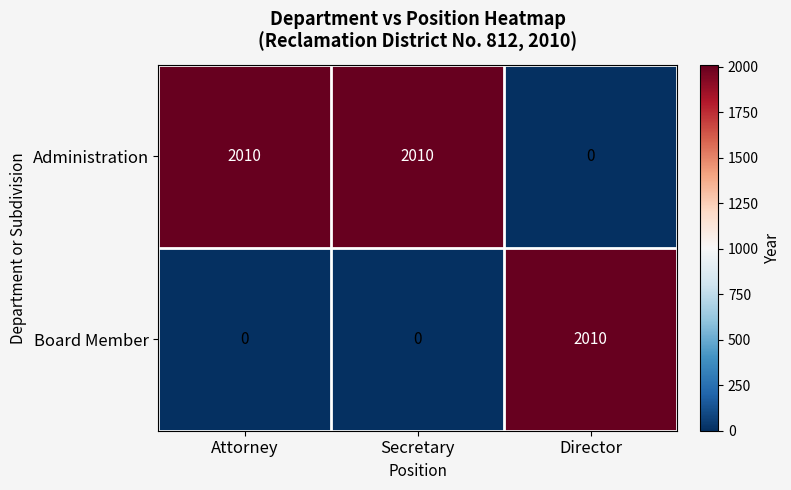

The value of Board Member at Attorney is 613. True or false?

False